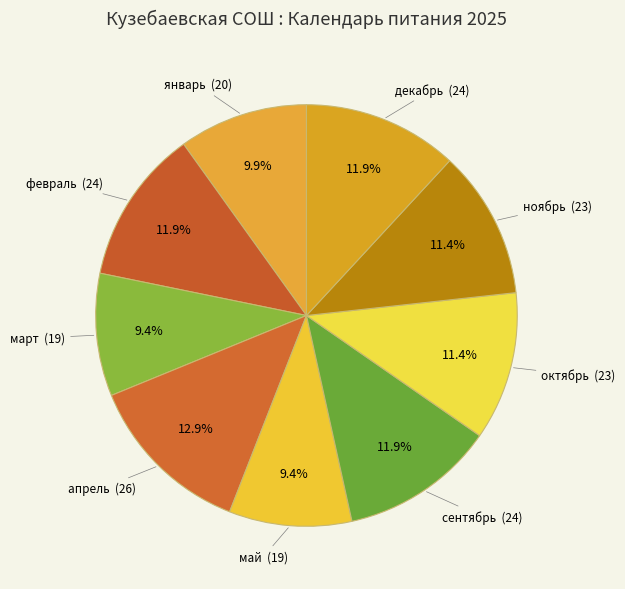

Count the number of slices in the pie.

9